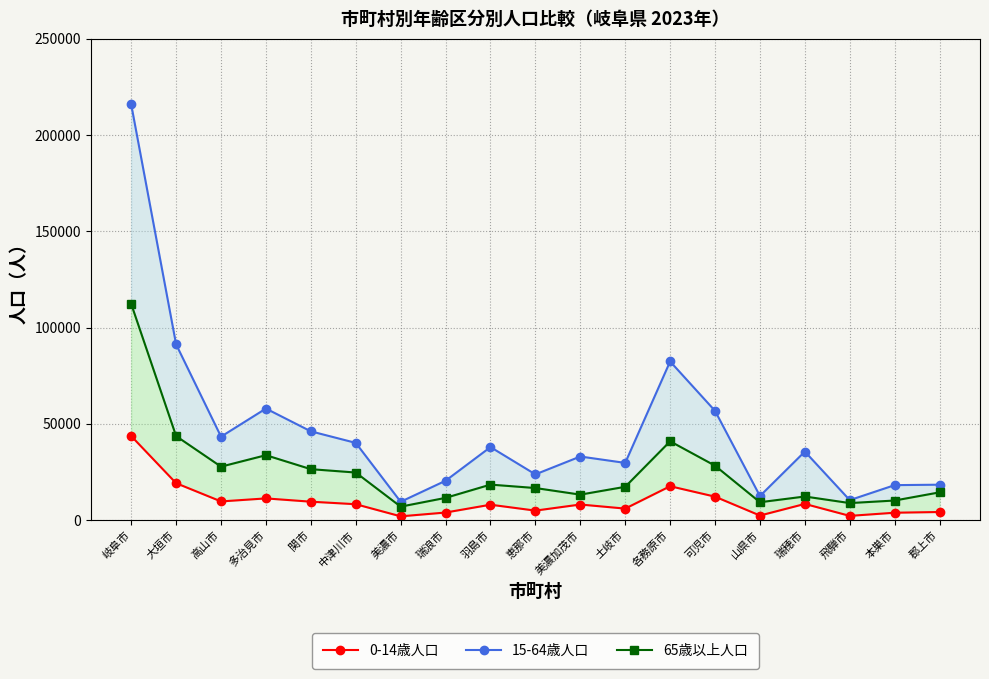

Where is the first local maximum for 15-64歳人口?

多治見市